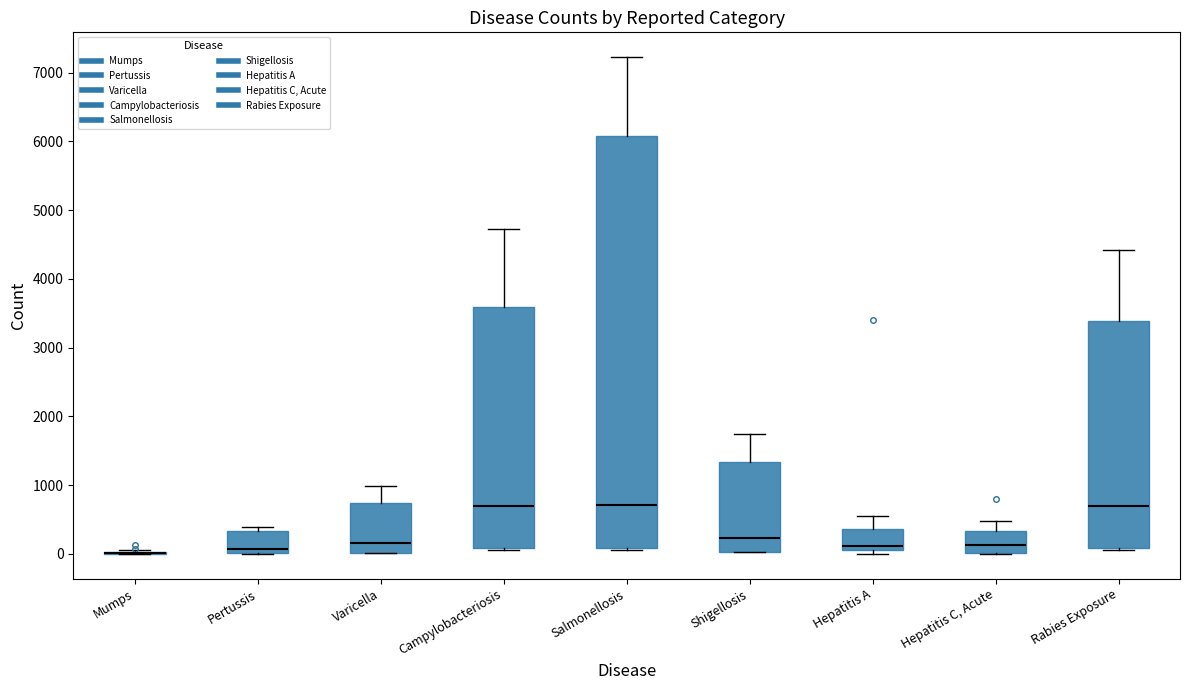

Reading left to right, transcribe this box plot: for each box, give where its median line is, the range the box spans, and where its two whiskers end, as read against the y-axis. The values are not printed on the chart, so give them approximately, as read against the axis.

Mumps: box collapsed to a line at 0, whiskers 0 to 100
Pertussis: median 100, box 0 to 300, whiskers 0 to 400
Varicella: median 200, box 0 to 700, whiskers 0 to 1000
Campylobacteriosis: median 700, box 100 to 3600, whiskers 100 (just below the box's lower edge) to 4700
Salmonellosis: median 700, box 100 to 6100, whiskers 100 (just below the box's lower edge) to 7200
Shigellosis: median 200, box 0 to 1300, whiskers 0 to 1700
Hepatitis A: median 100 (just above the box's lower edge), box 100 to 400, whiskers 0 to 500
Hepatitis C, Acute: median 100, box 0 to 300, whiskers 0 to 500
Rabies Exposure: median 700, box 100 to 3400, whiskers 100 (just below the box's lower edge) to 4400